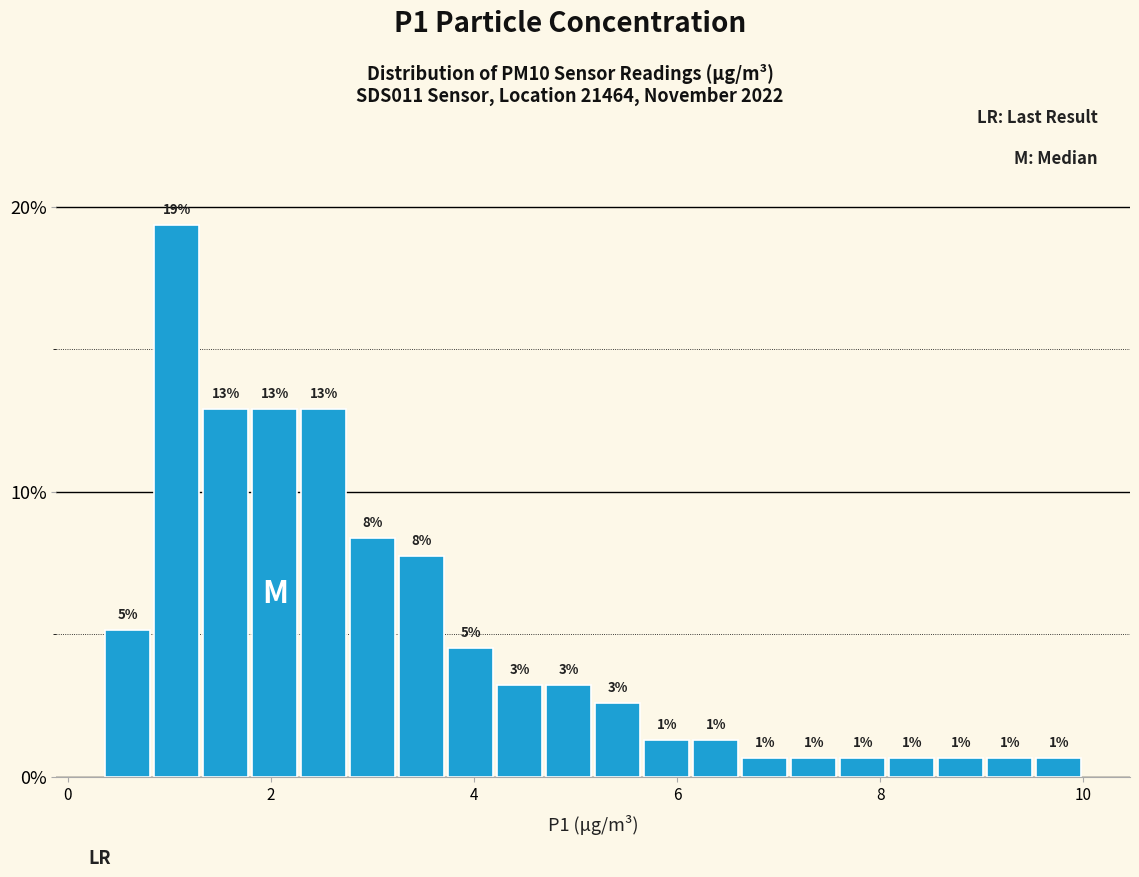

Read against the x-axis, roughly where is the centre of the tallest bar?

1.0